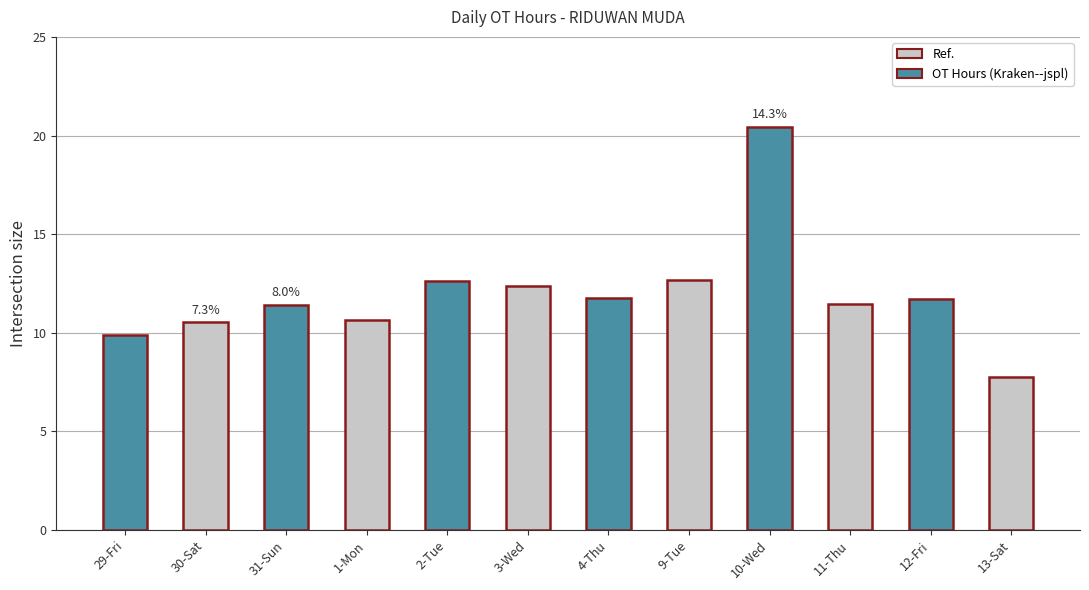

Rank the categories by value from highest to lowest.

10-Wed, 9-Tue, 2-Tue, 3-Wed, 4-Thu, 12-Fri, 11-Thu, 31-Sun, 1-Mon, 30-Sat, 29-Fri, 13-Sat